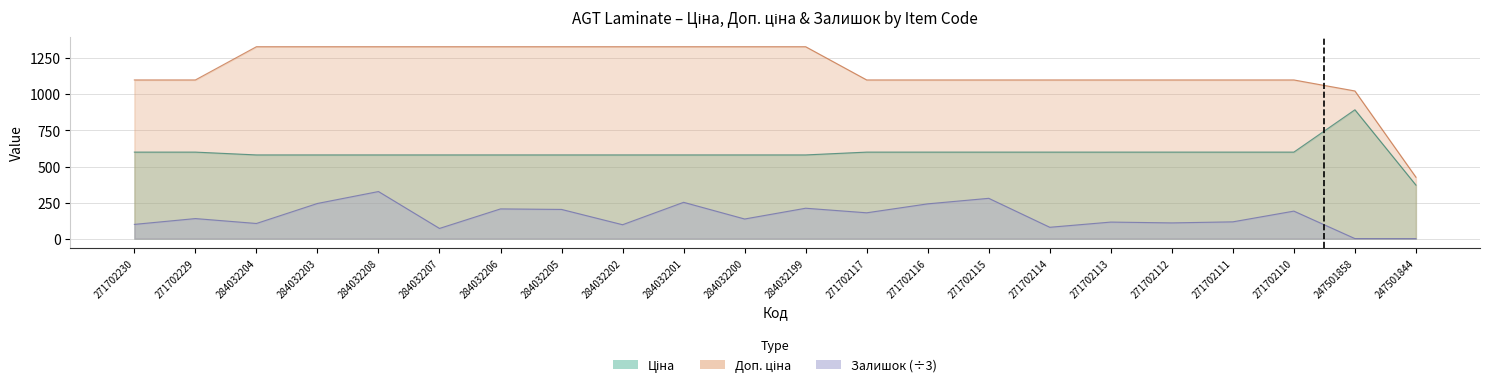

Which category has the lowest value in the Доп. ціна series?

247501844